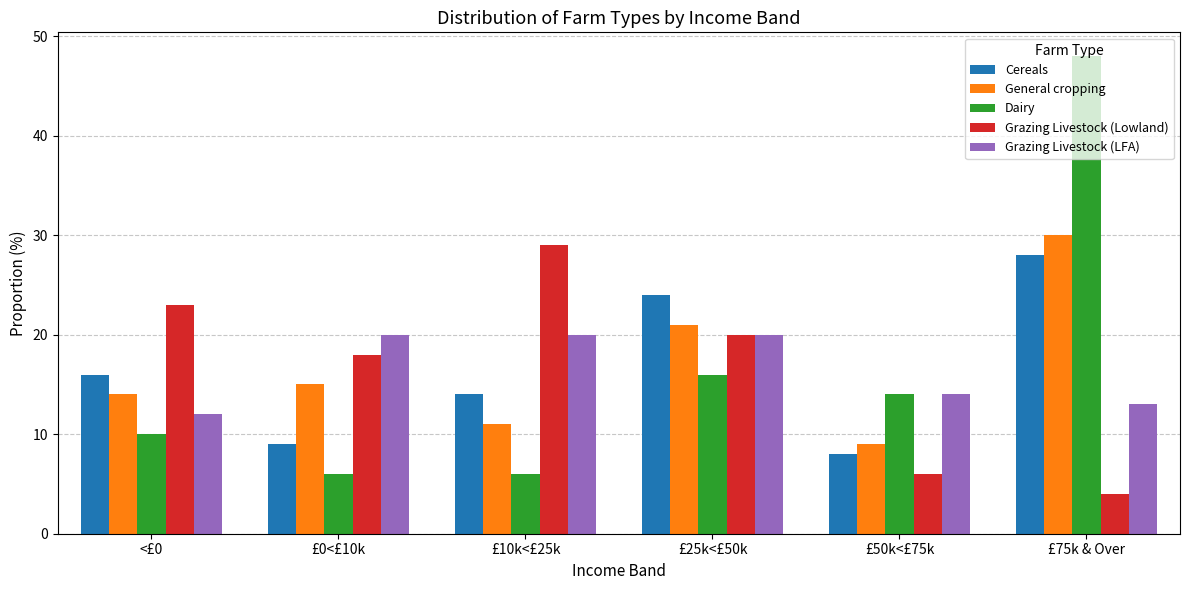

How many bars are there in each group?

5